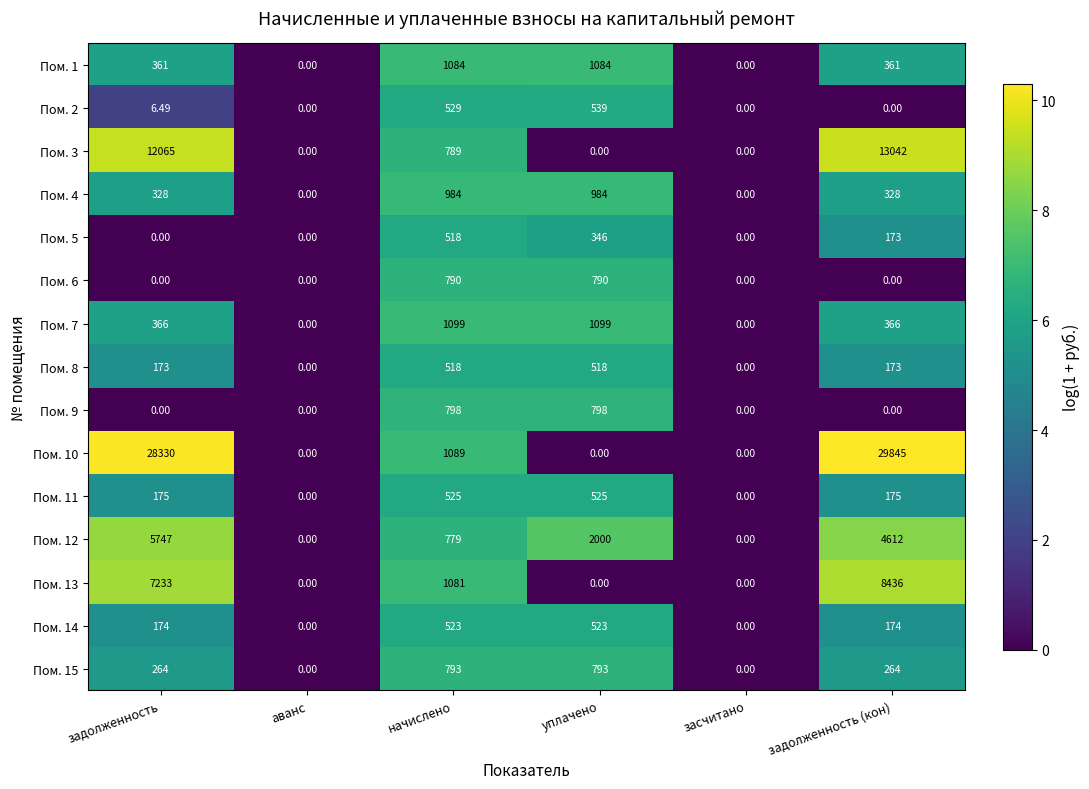

What is the total value across all series at уплачено?

9999.0